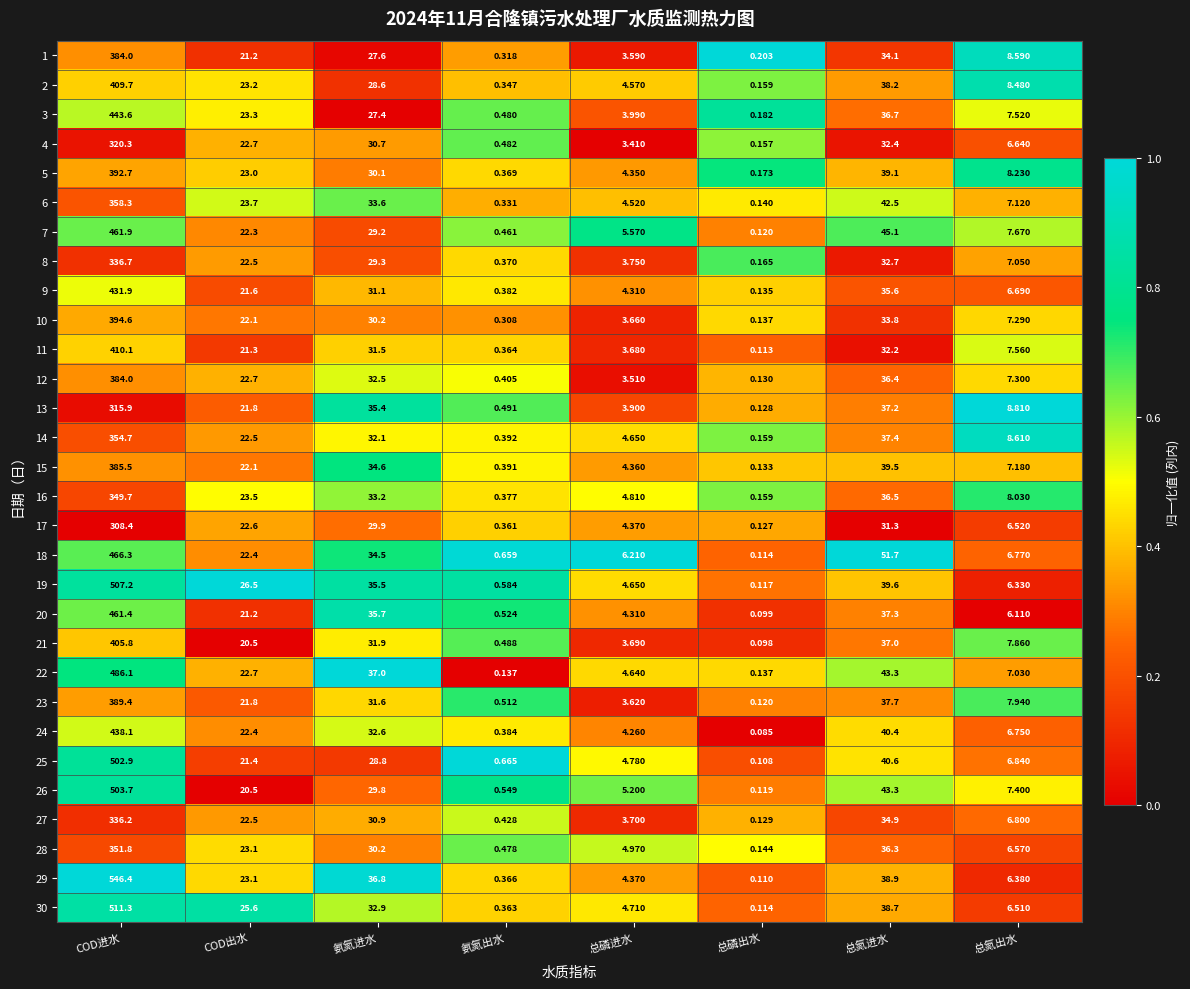

Which label corresponds to the largest value in the chart?

COD进水